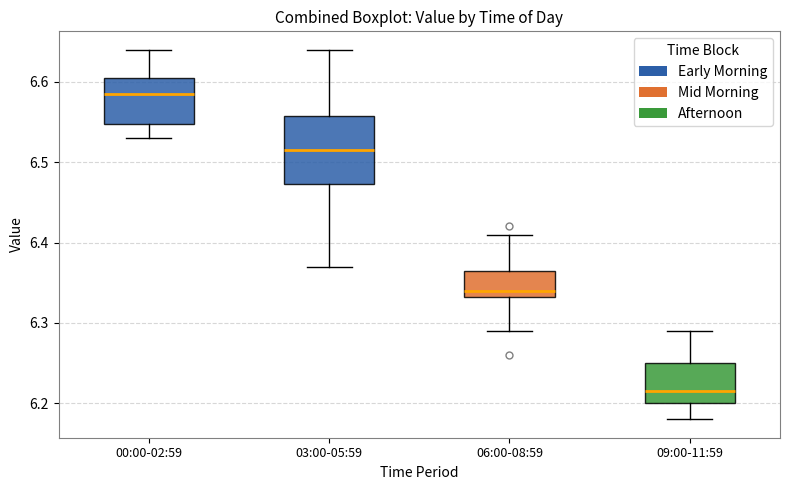

Which box's median line is the highest?

00:00-02:59